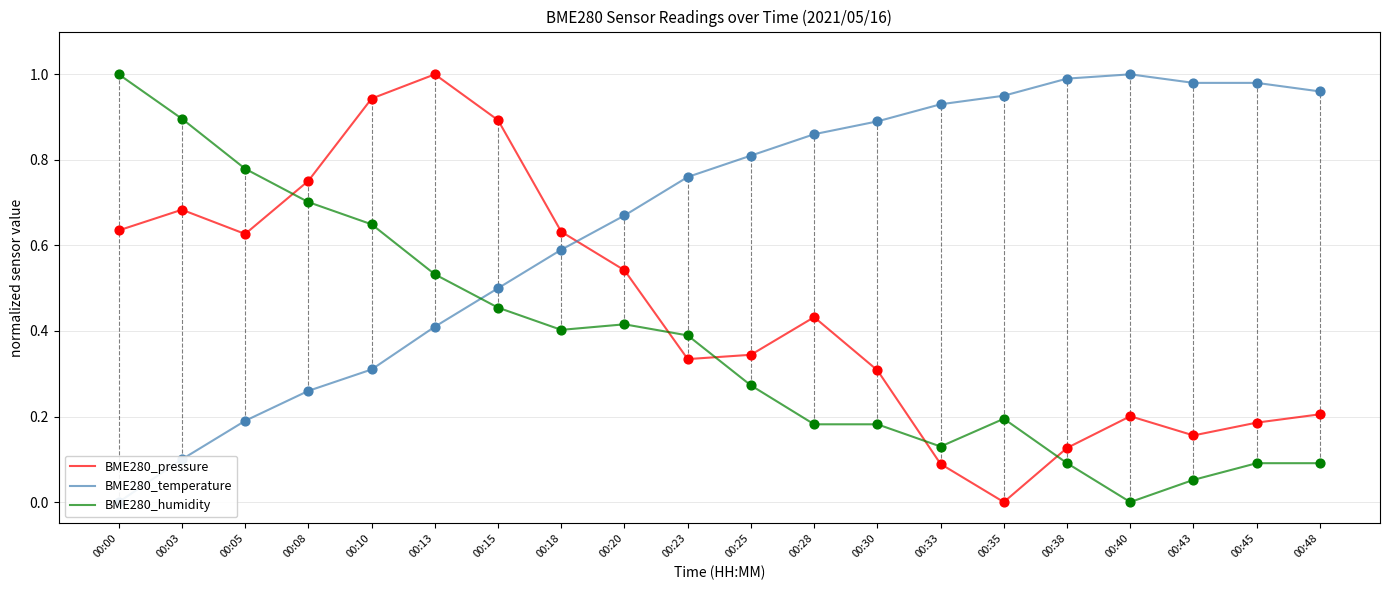

Which series contains the highest Y value?

BME280_pressure